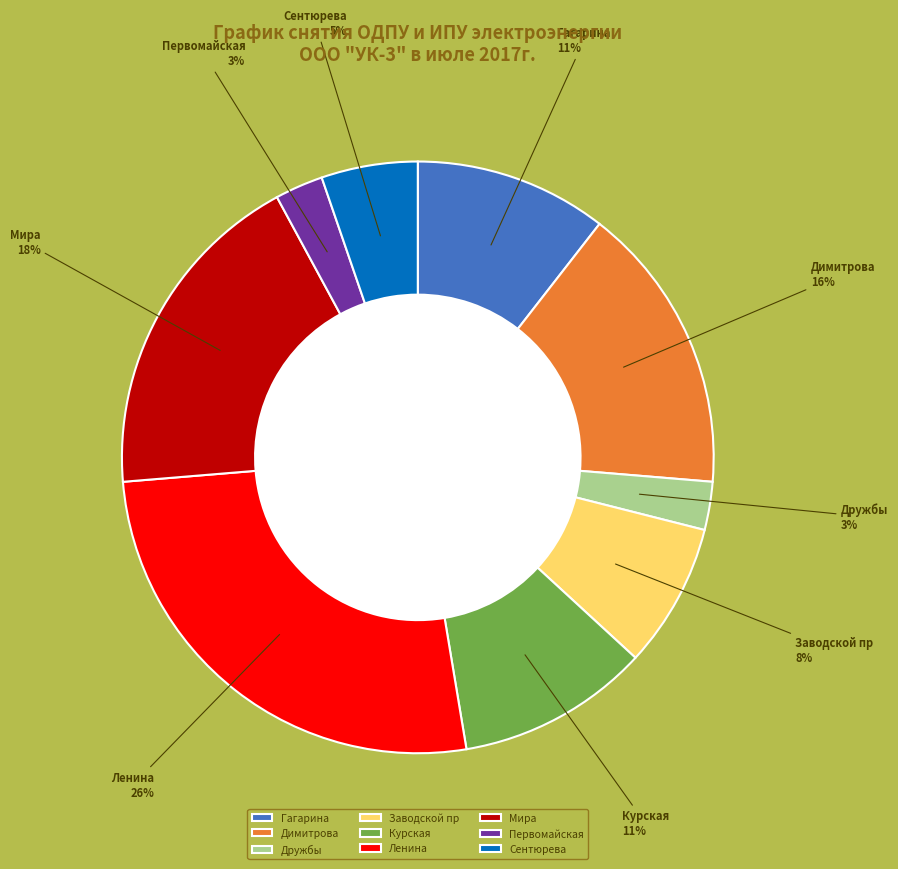

Does Димитрова account for over 50% of the chart?

No